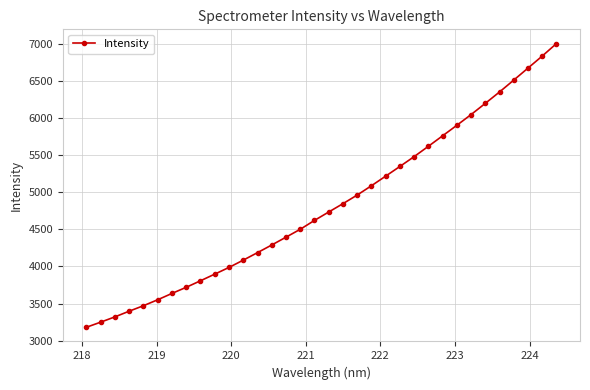

What is the sum of all values?

163889.6